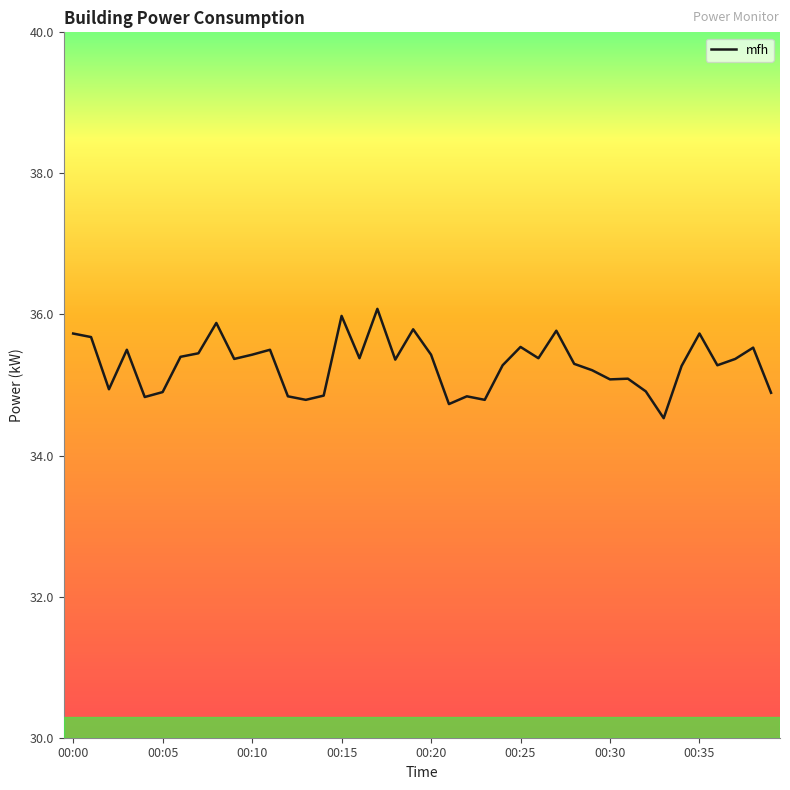

What is the minimum value shown in the chart?

34.5